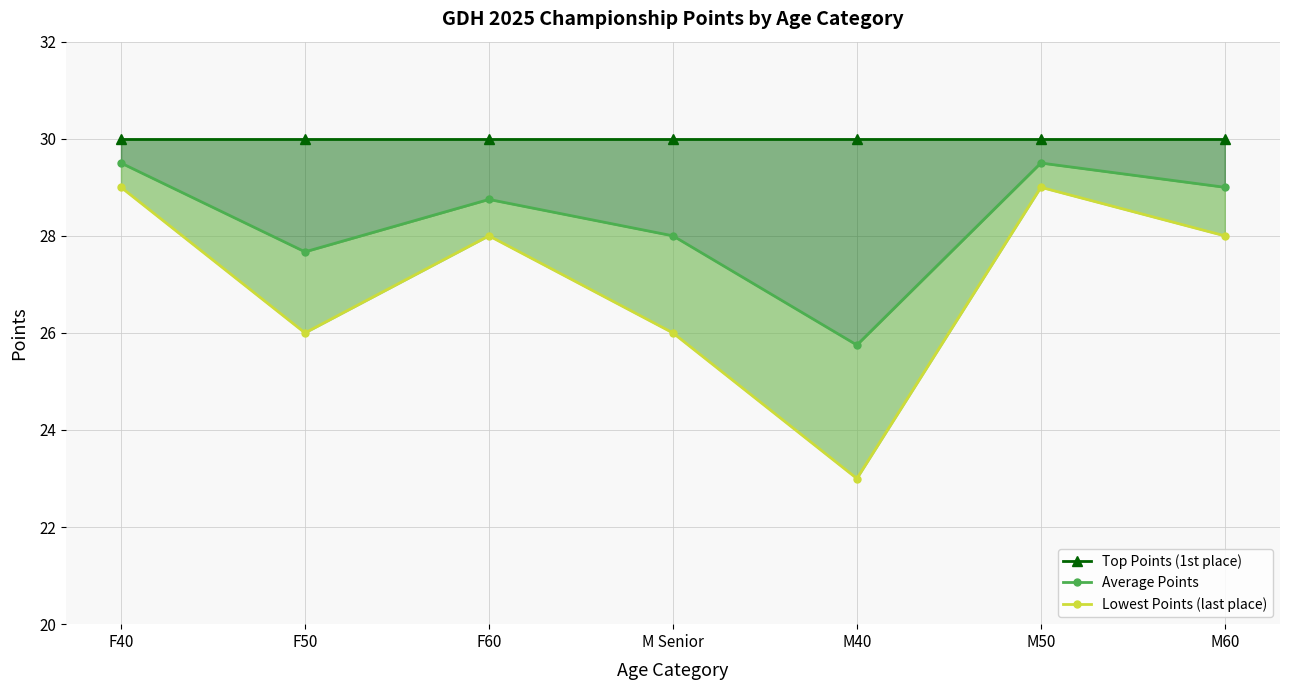

Which series has the largest range (max minus min)?

Lowest Points (last place)